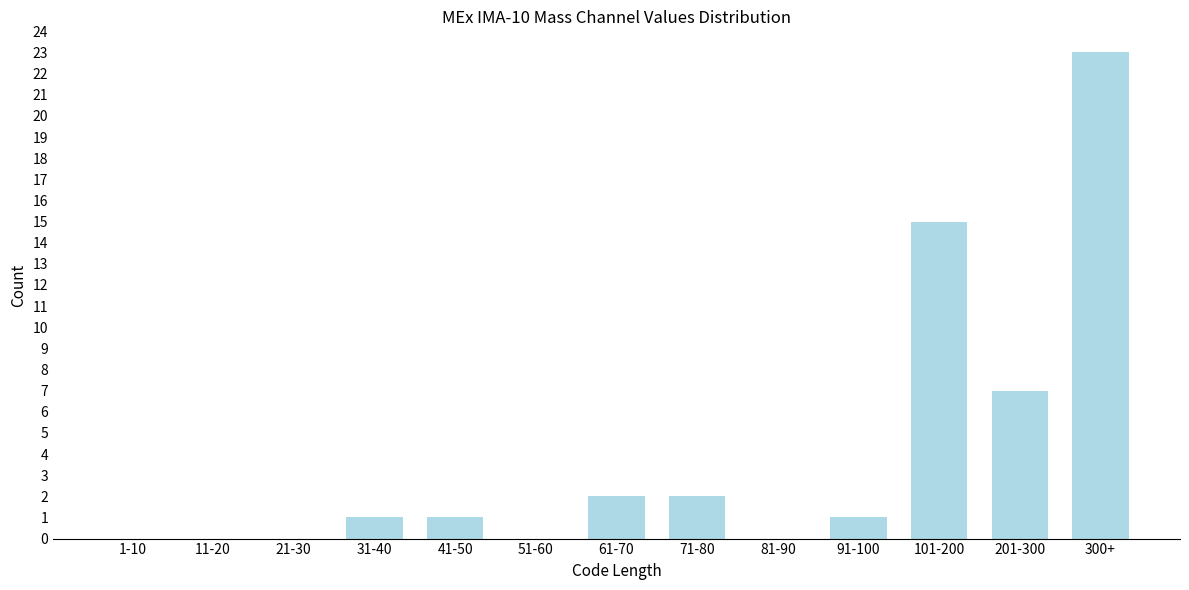

Reading right to left, extract all data points from this chart.

300+=23	201-300=7	101-200=15	91-100=1	81-90=0	71-80=2	61-70=2	51-60=0	41-50=1	31-40=1	21-30=0	11-20=0	1-10=0